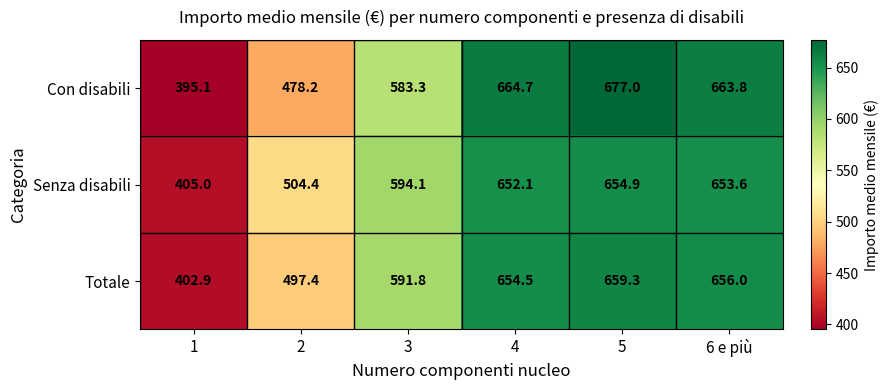

Rank the categories by Senza disabili value from highest to lowest.

5, 6 e più, 4, 3, 2, 1